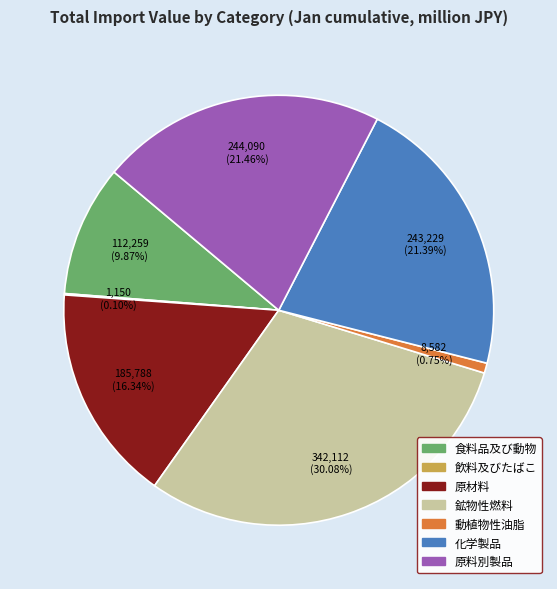

Is 原材料 the majority of the pie?

No